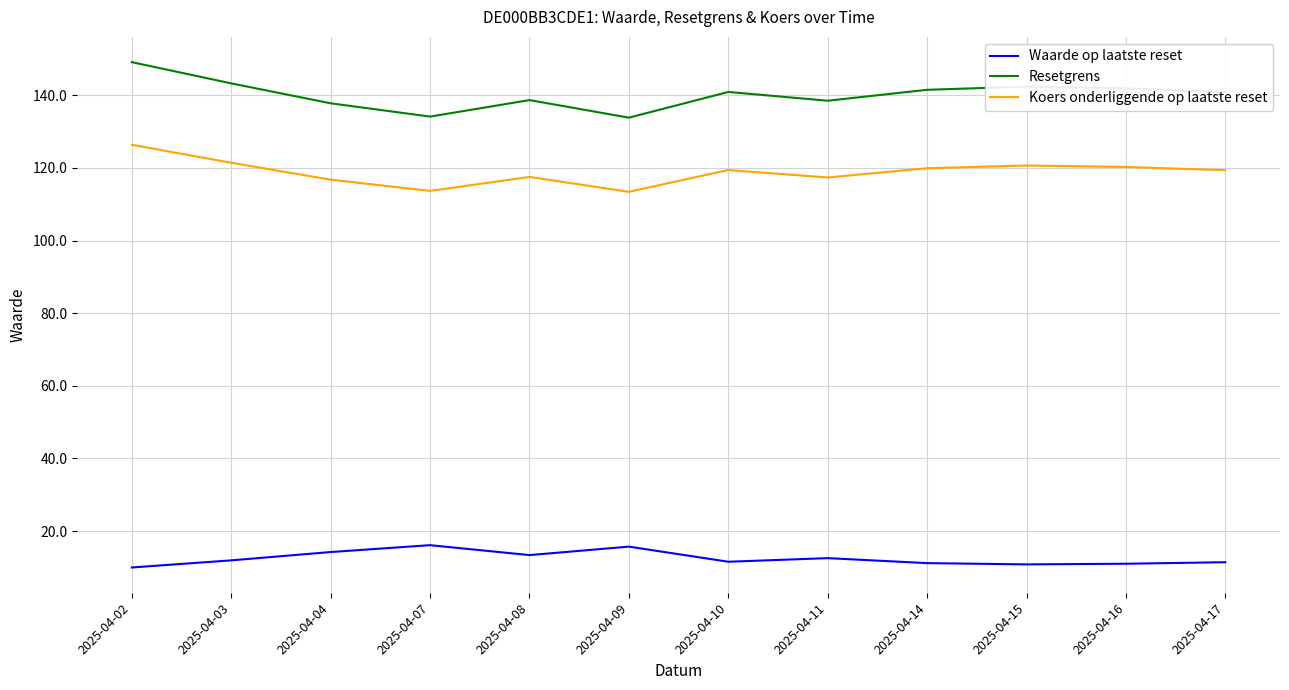

Where is the first local minimum for Waarde op laatste reset?

2025-04-08